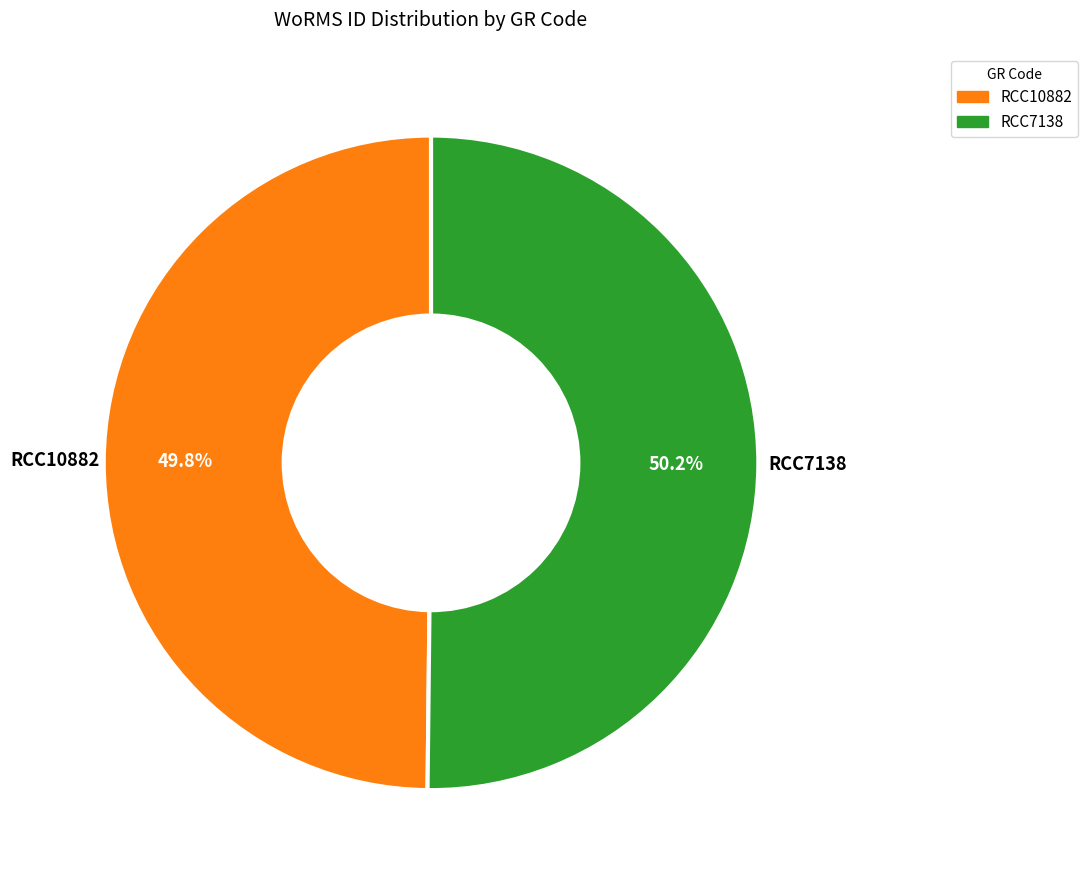

To the nearest percent, what is the combined percentage of RCC7138 and RCC10882?

100%